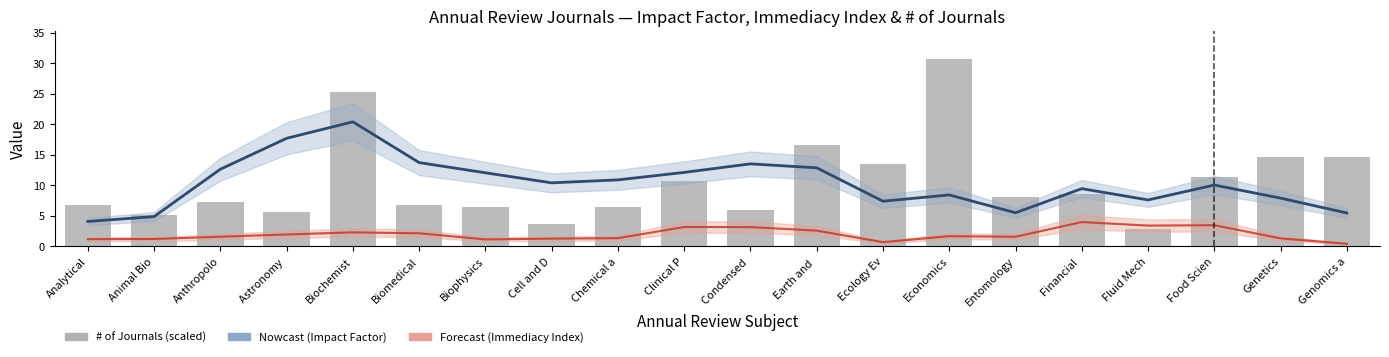

Reading left to right, list all the values displayed in this chart.

Impact Factor: 4.0	4.9	12.6	17.7	20.4	13.7	12.0	10.4	10.9	12.1	13.5	12.8	7.4	8.4	5.5	9.4	7.6	10.0	7.9	5.4
Immediacy Index: 1.2	1.2	1.5	1.9	2.3	2.1	1.1	1.2	1.3	3.1	3.1	2.5	0.7	1.6	1.5	4.0	3.4	3.4	1.3	0.4
# of Journals (scaled): 6.7	5.1	7.3	5.6	25.3	6.8	6.4	3.6	6.4	10.7	5.9	16.7	13.6	30.7	8.1	8.5	2.7	11.4	14.7	14.7